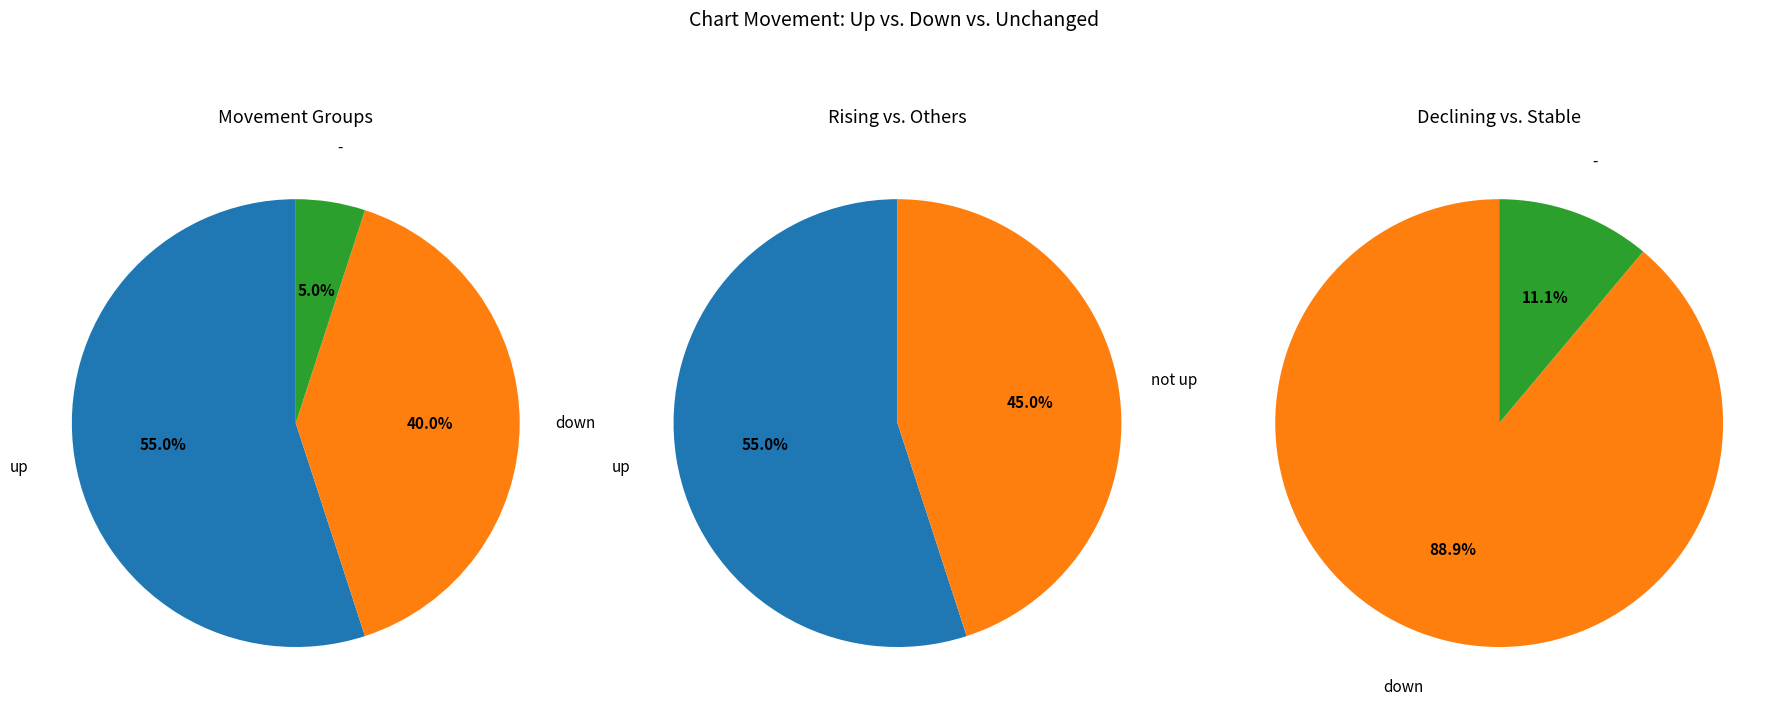

Between up and -, which is larger?

up